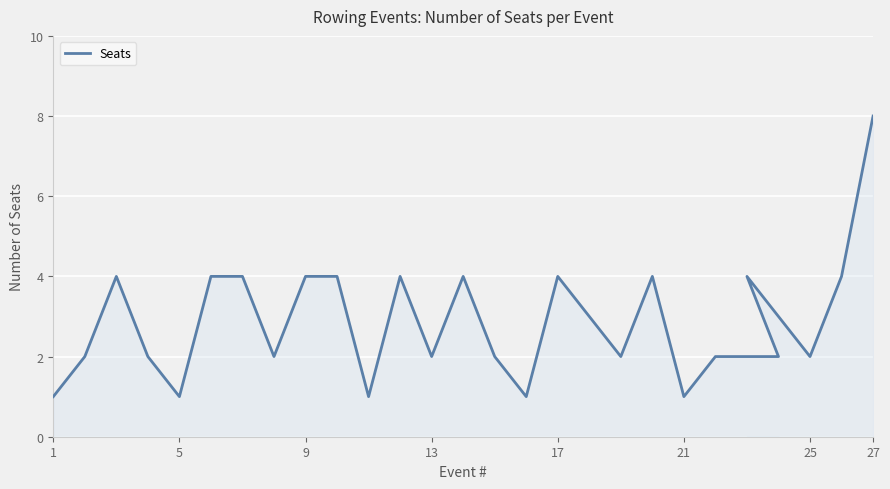

Count the number of data series in this chart.

1